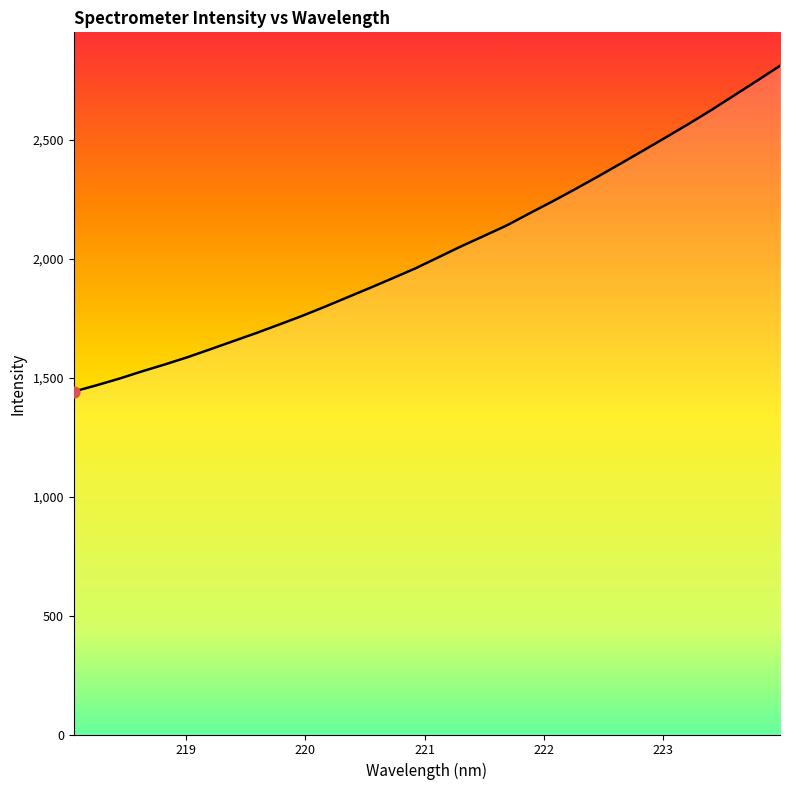

What is the maximum value shown in the chart?

2811.1